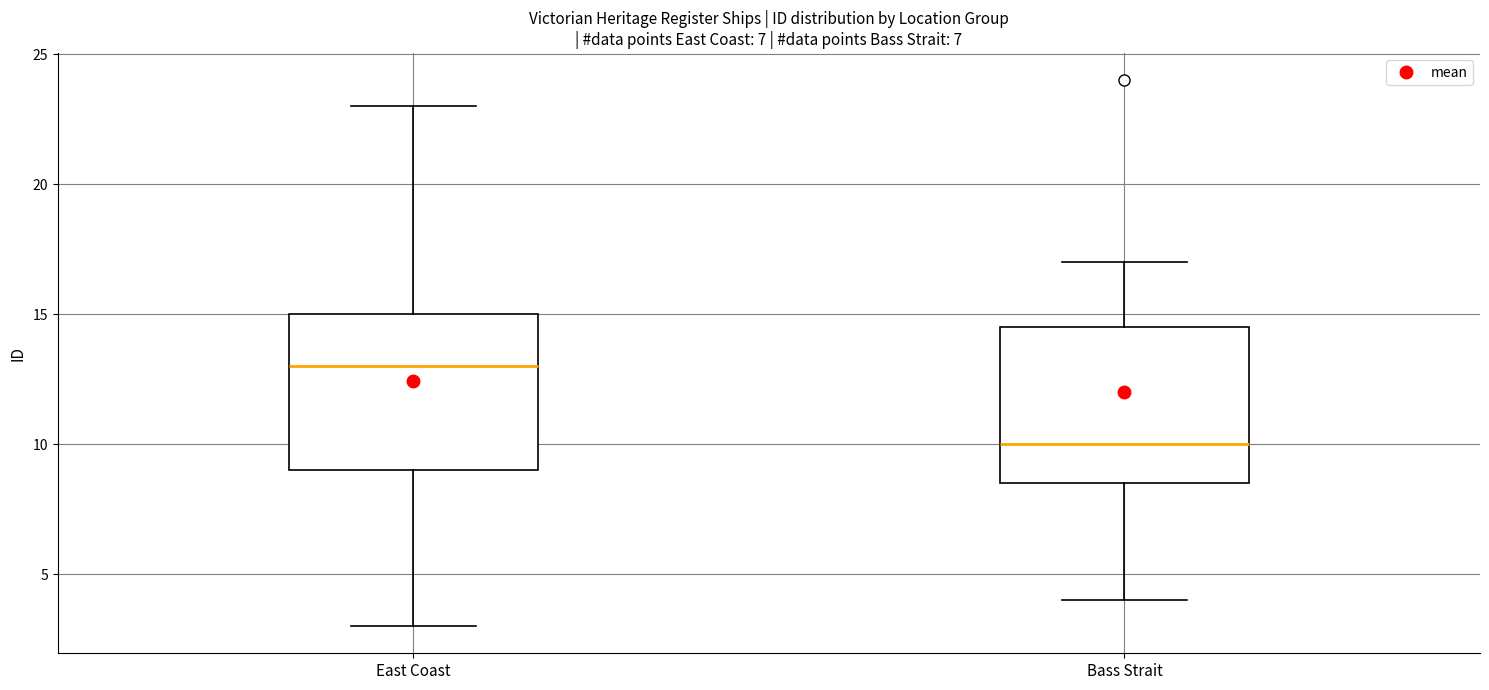

Where does the lower whisker of the box for Bass Strait end on the y-axis? The values are not printed on the chart, so give them approximately, as read against the axis.

4.0